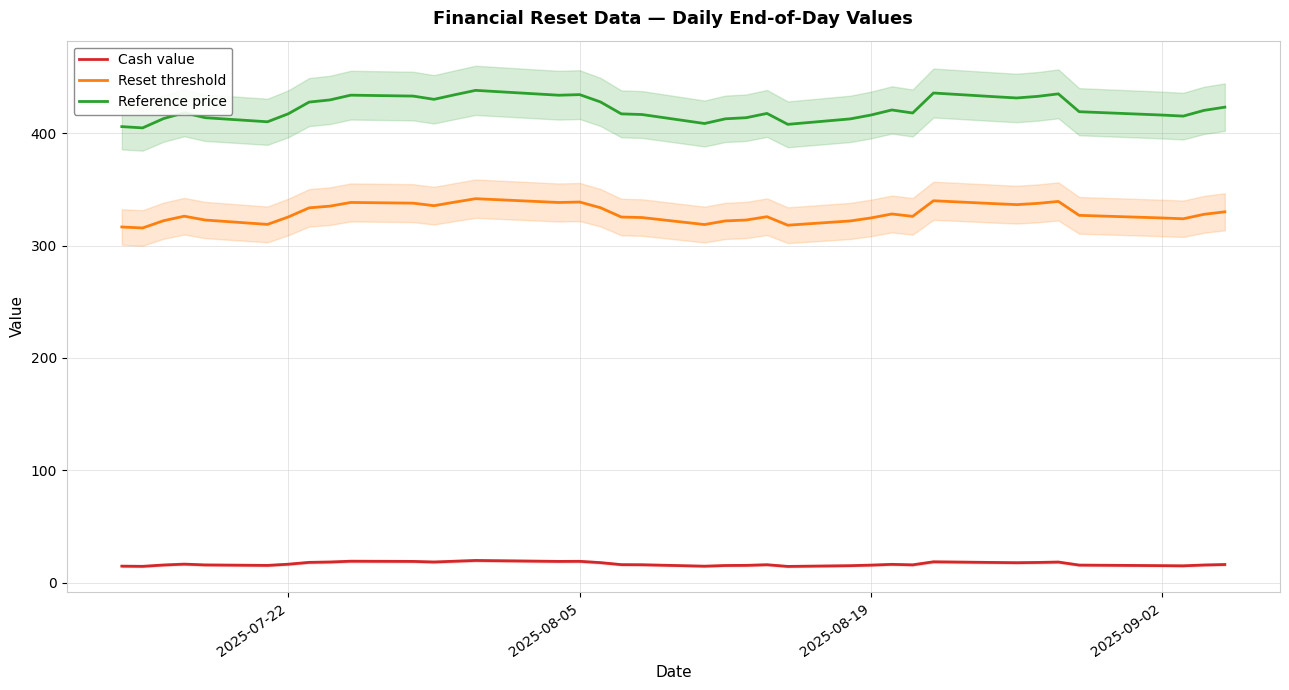

In Cash value, how many points are higher than both neighbors (excluding endpoints)?

8